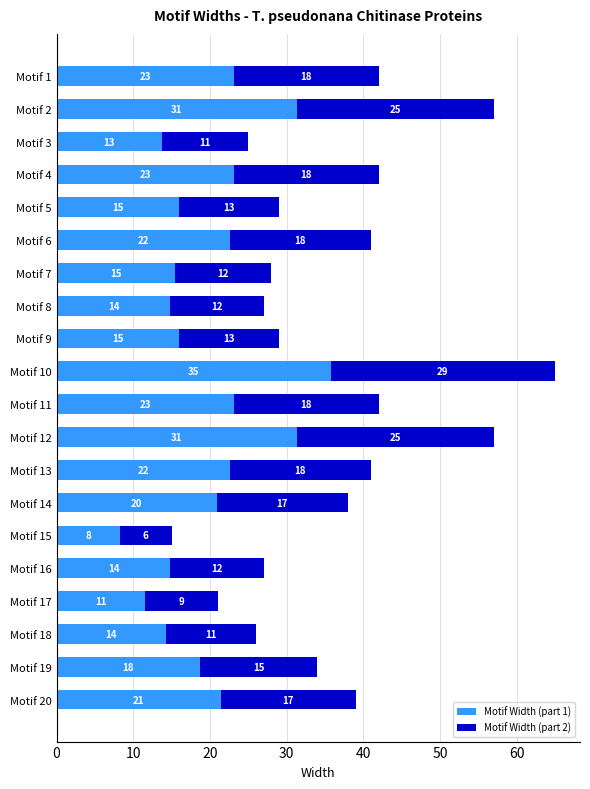

Reading right to left, extract all data points from this chart.

Motif Width (part 1): 21.5	18.7	14.3	11.6	14.9	8.2	20.9	22.6	31.4	23.1	35.8	16.0	14.9	15.4	22.6	16.0	23.1	13.8	31.4	23.1
Motif Width (part 2): 17.6	15.3	11.7	9.5	12.1	6.8	17.1	18.4	25.6	18.9	29.2	13.1	12.1	12.6	18.4	13.1	18.9	11.2	25.6	18.9